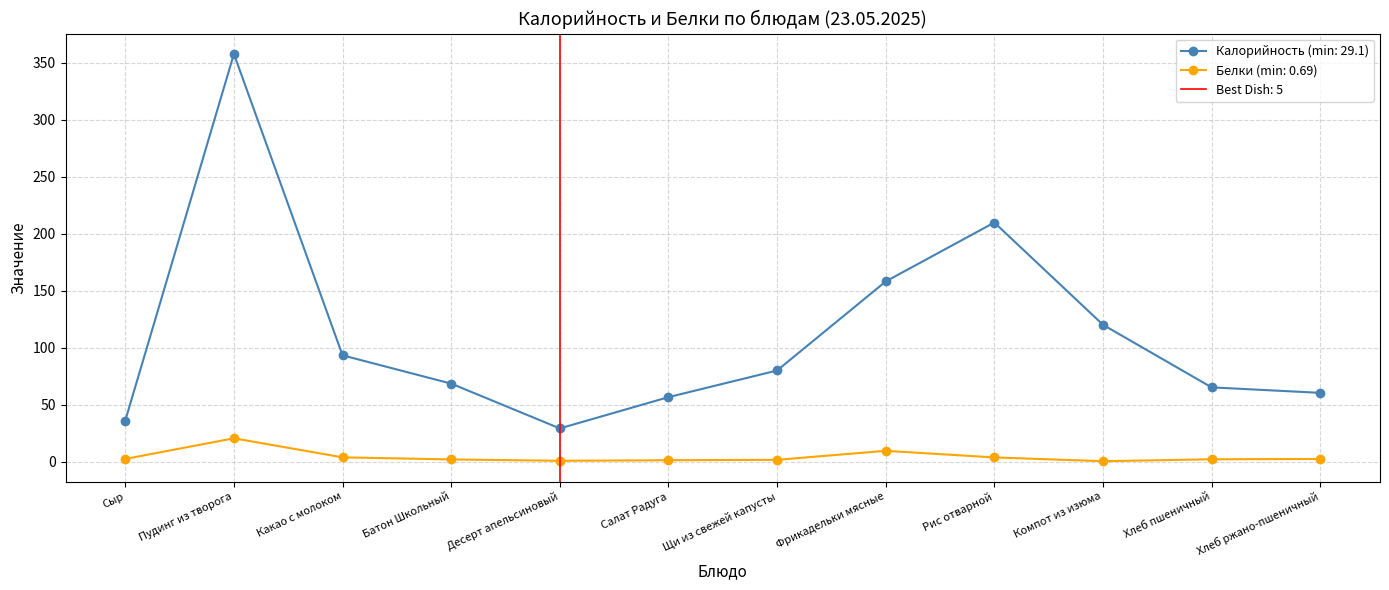

Where does the Белки series first go above 2?

Сыр